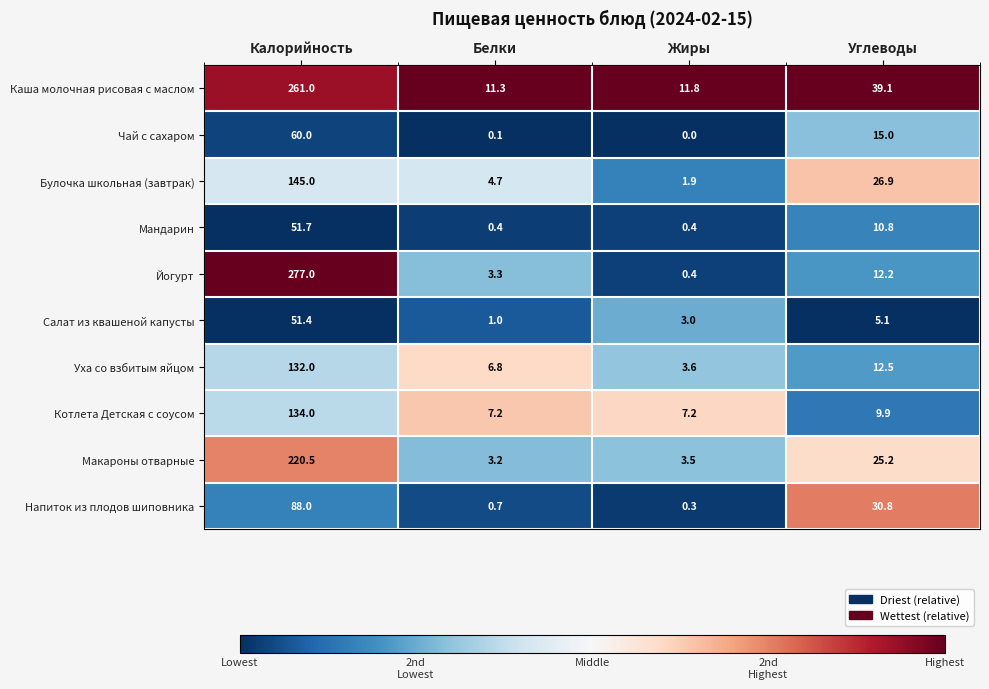

True or false: Мандарин has a value of 51.7 at Калорийность.

True